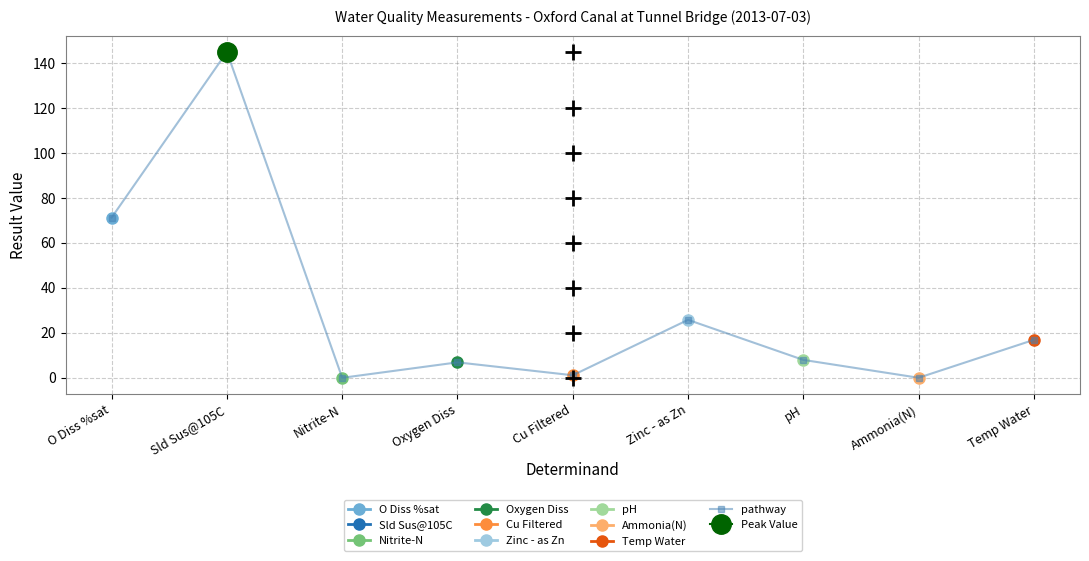

Reading left to right, transcribe all the data shown in this chart.

71.3	145.0	0.0	6.9	1.1	25.8	8.0	0.0	16.9